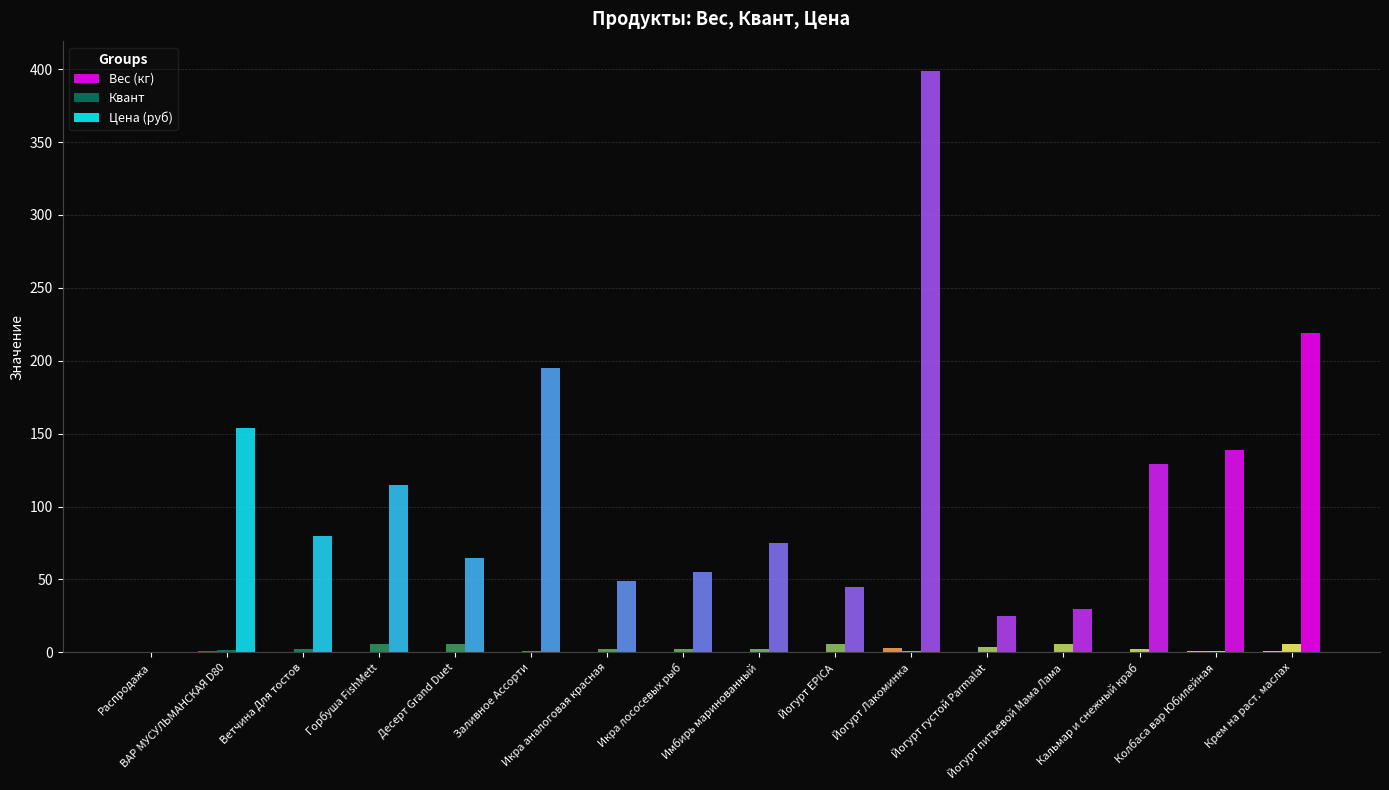

What is the value of the Квант bar at the 5th from the left?

6.0